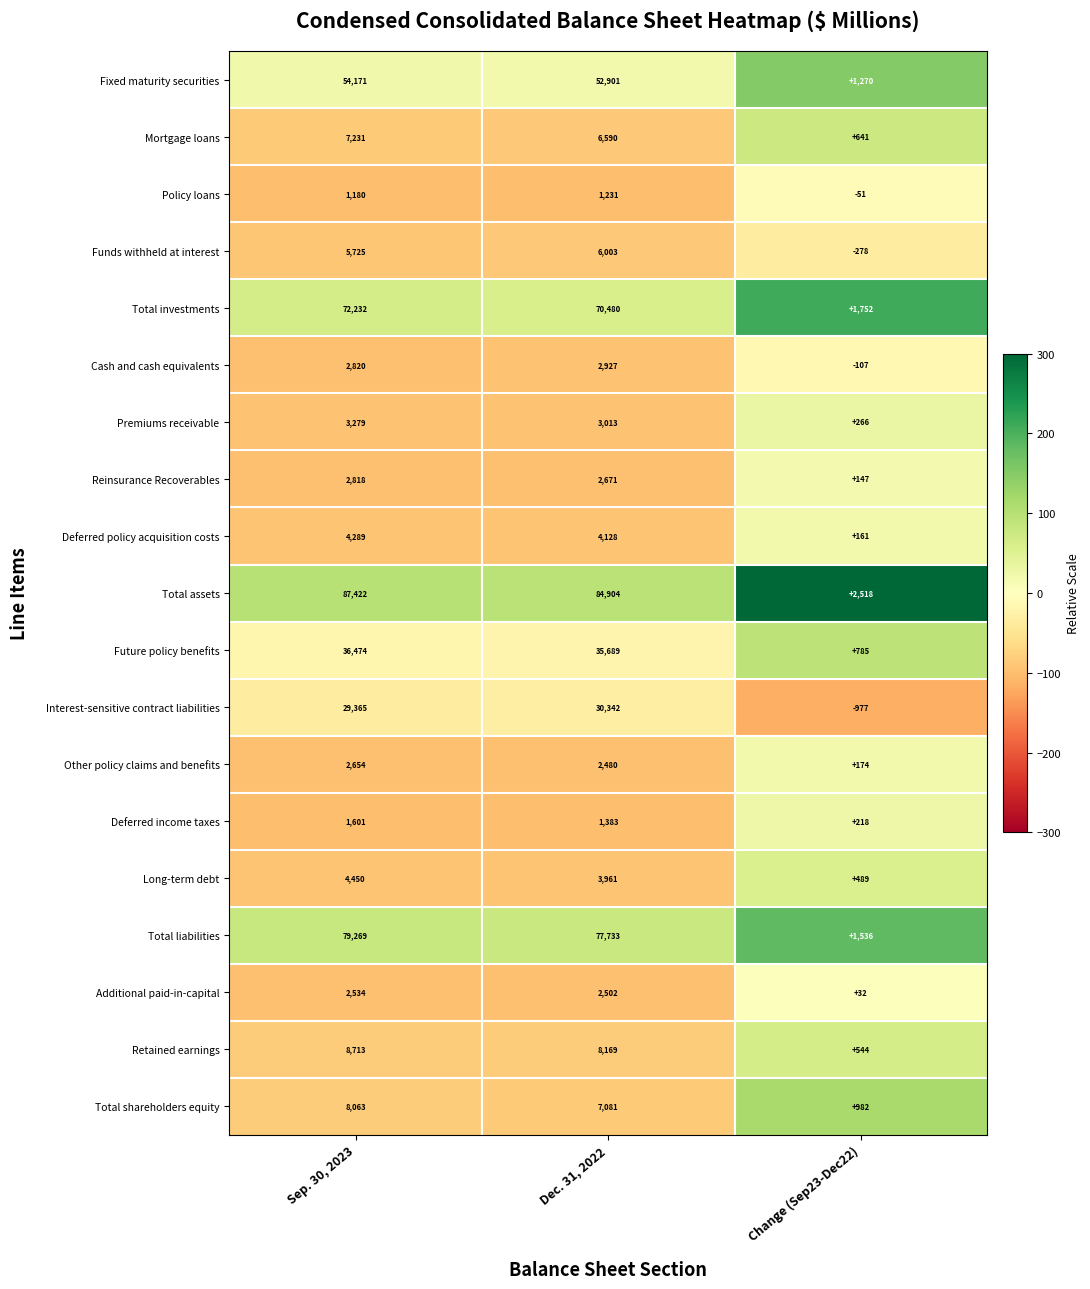

The value of Total shareholders equity at Sep. 30, 2023 is 8063. True or false?

True